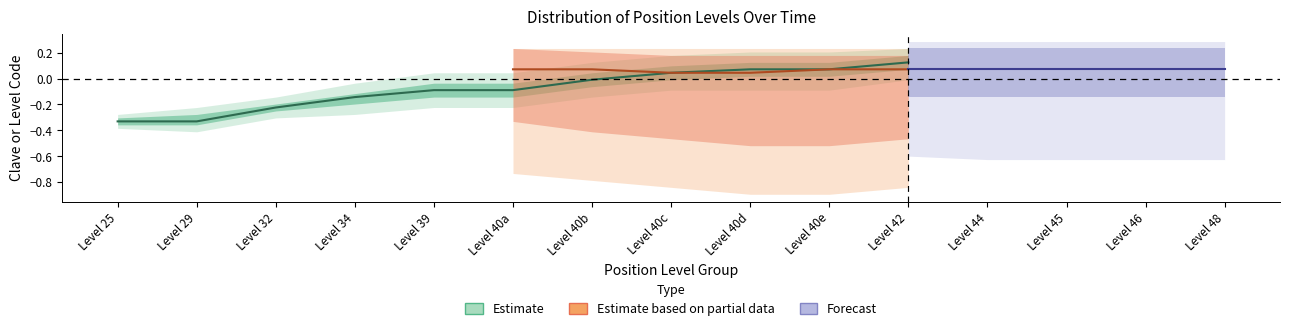

List the labels in order of value, smallest first.

Level 25, Level 29, Level 32, Level 34, Level 39, Level 40a, Level 40b, Level 40c, Level 40d, Level 40e, Level 42